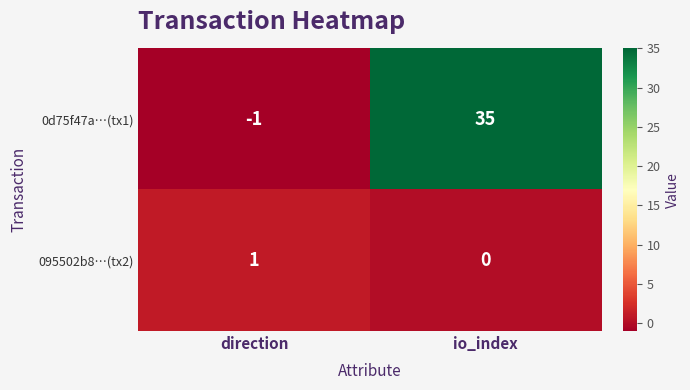

What is the difference between the maximum and minimum values in the 0d75f47a…(tx1) series?

36